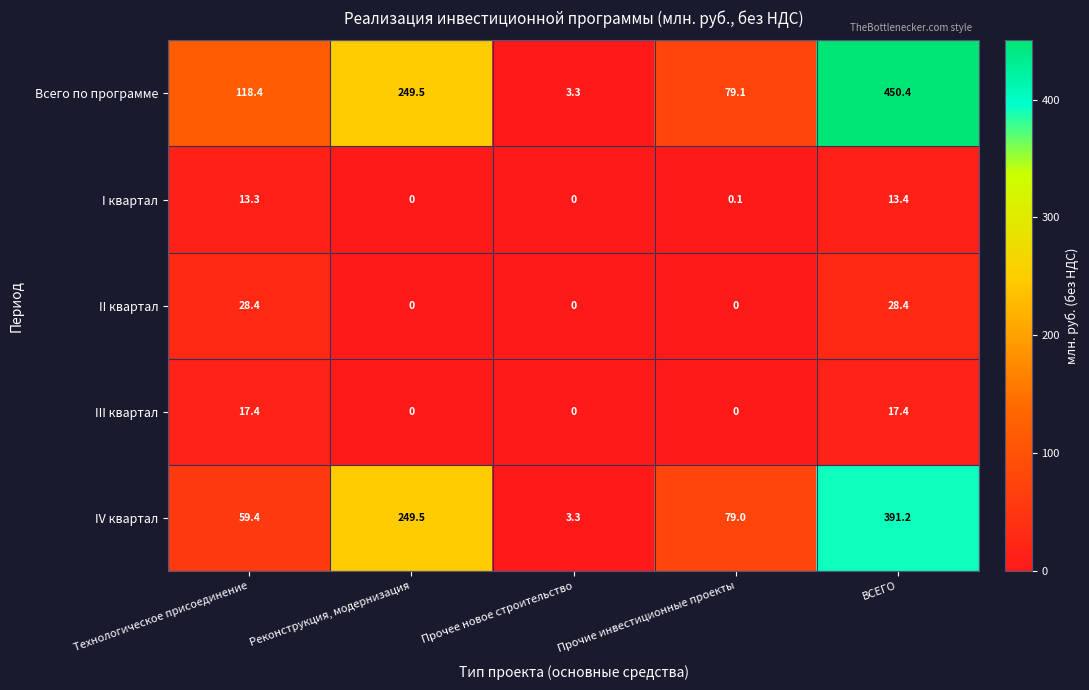

At which label is IV квартал closest to 197?

Реконструкция, модернизация